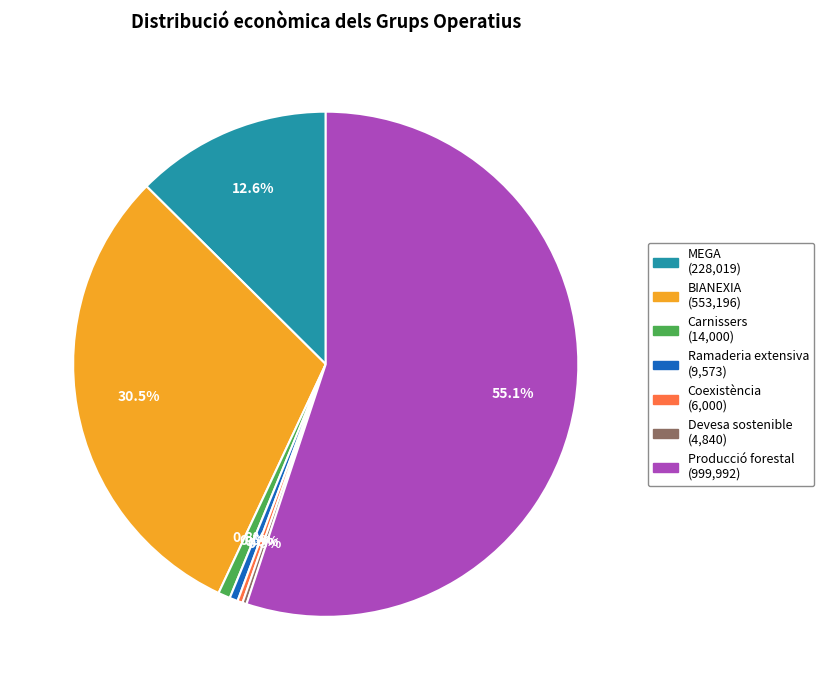

Is the sum of BIANEXIA and Ramaderia extensiva greater than half?

No